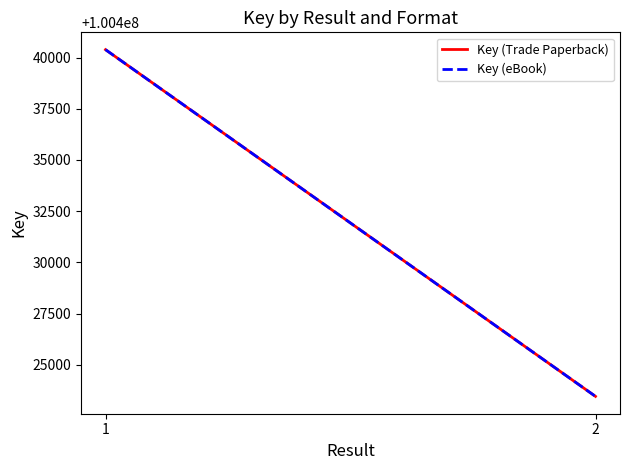

Reading left to right, list all the values displayed in this chart.

Key (Trade Paperback): 100440385	100423460
Key (eBook): 100440385	100423460